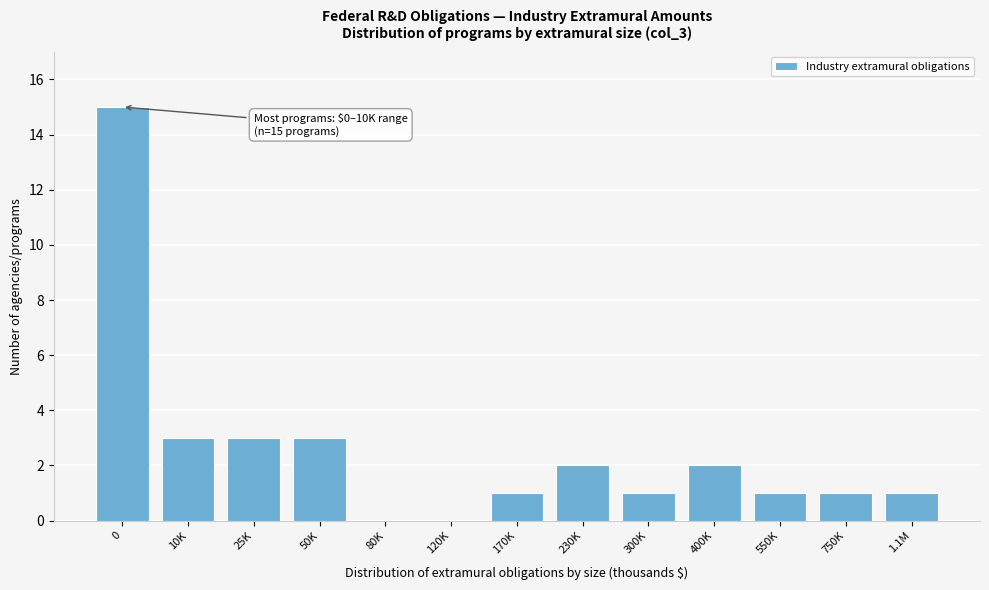

Reading left to right, what are all the values shown in this chart?

0=15	10K=3	25K=3	50K=3	80K=0	120K=0	170K=1	230K=2	300K=1	400K=2	550K=1	750K=1	1.1M=1